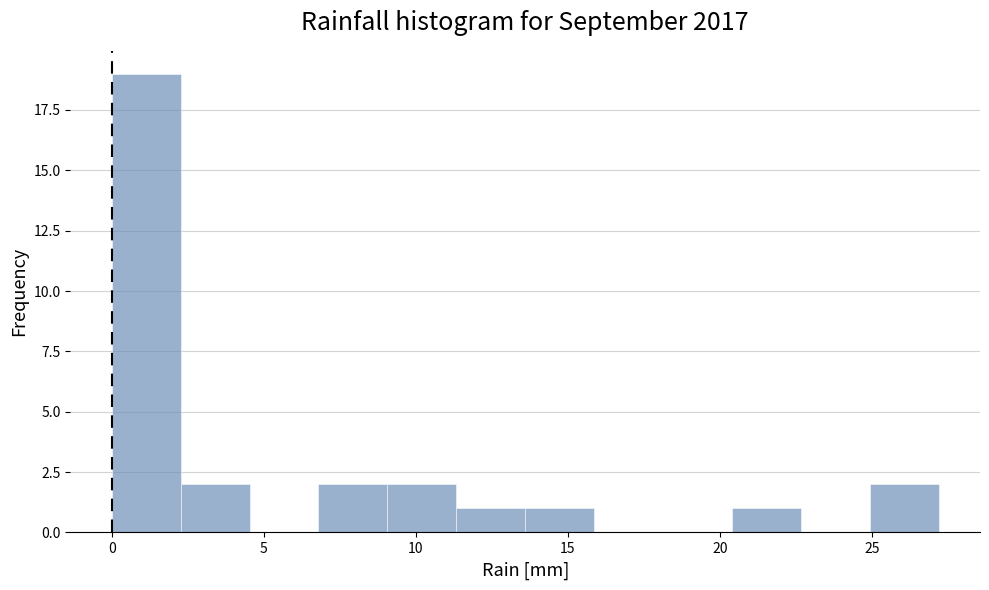

Which range on the x-axis has the tallest bar?

0.0 to 2.5